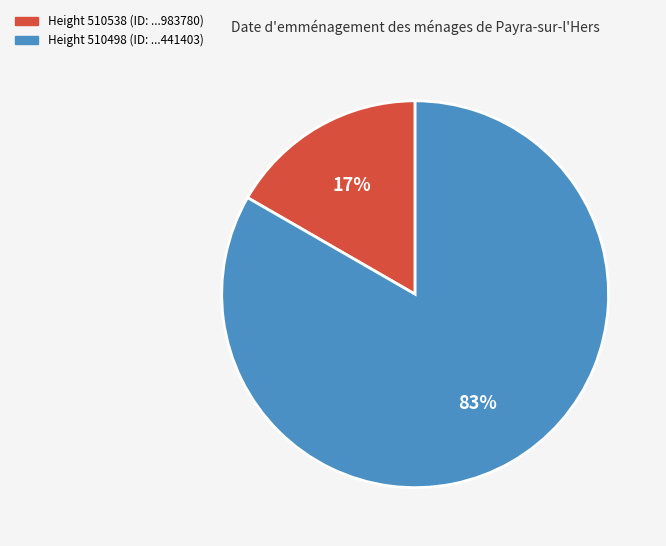

Between Height 510538 (ID: ...983780) and Height 510498 (ID: ...441403), which is larger?

Height 510498 (ID: ...441403)